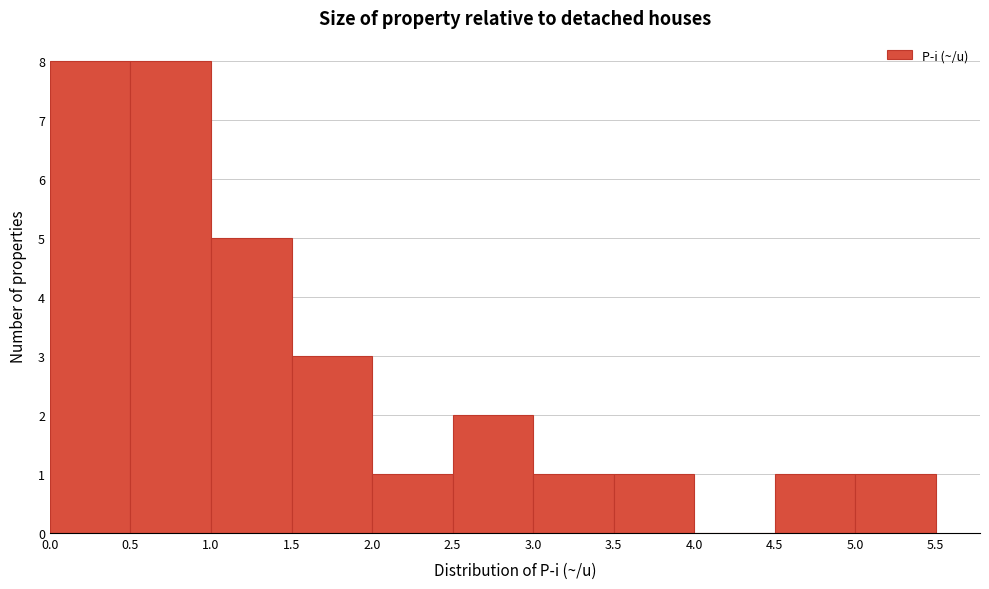

What is the height of the bar covering 5.0 to 5.5 on the x-axis? The values are not printed on the chart, so give them approximately, as read against the axis.

1